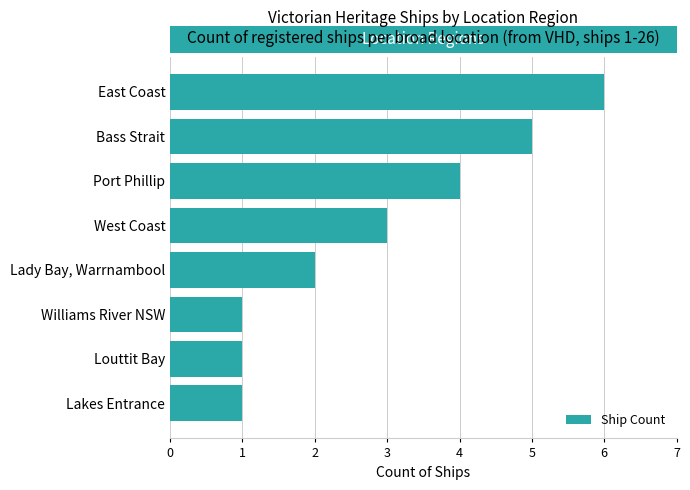

The value at West Coast is 3. True or false?

True